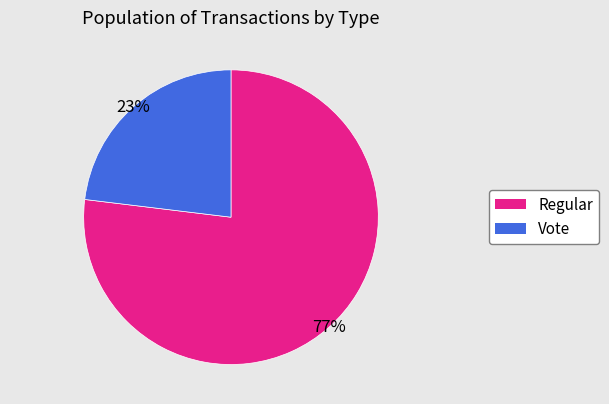

Which has a higher value, Regular or Vote?

Regular